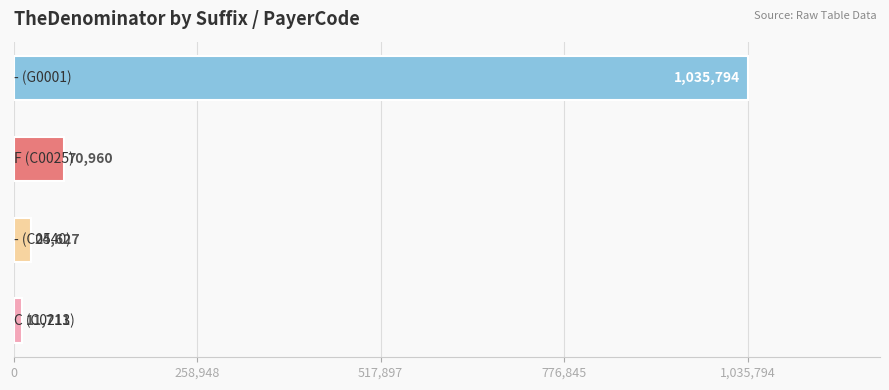

Reading bottom to top, extract all data points from this chart.

11711	24627	70960	1035794